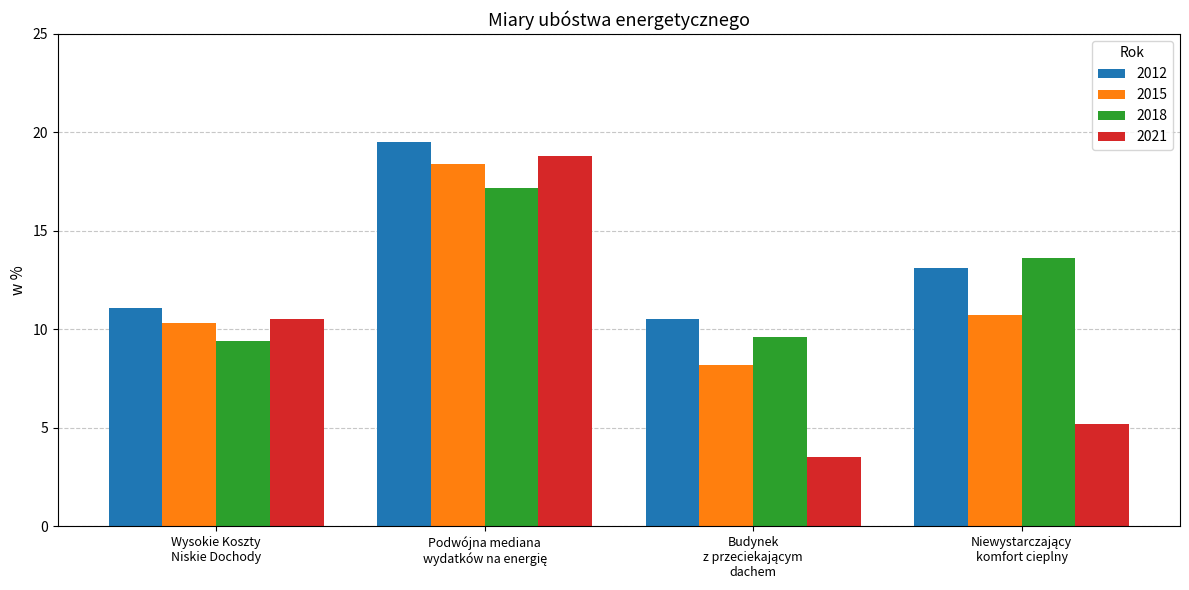

What is the difference between the maximum and minimum values in the 2015 series?

10.2